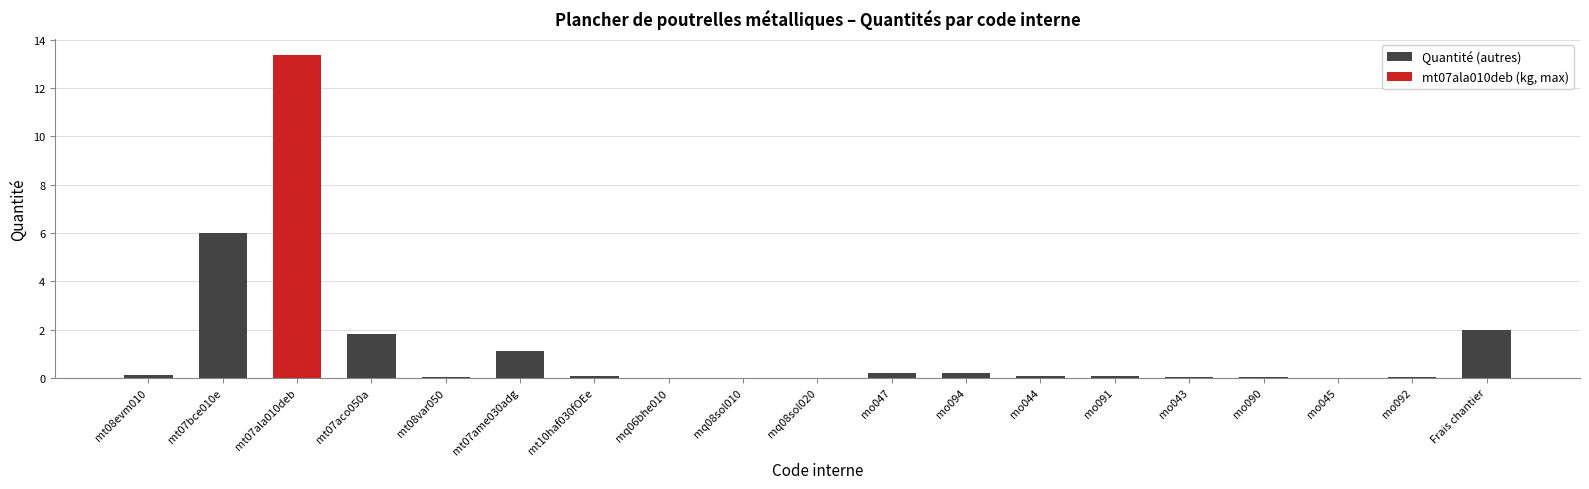

What is the sum of all values?

25.1